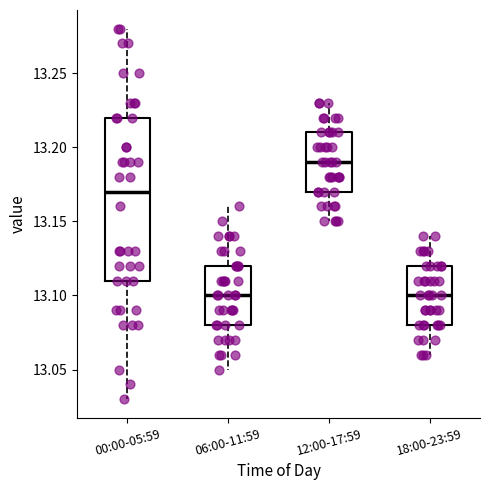

Which box has the highest median line?

12:00-17:59